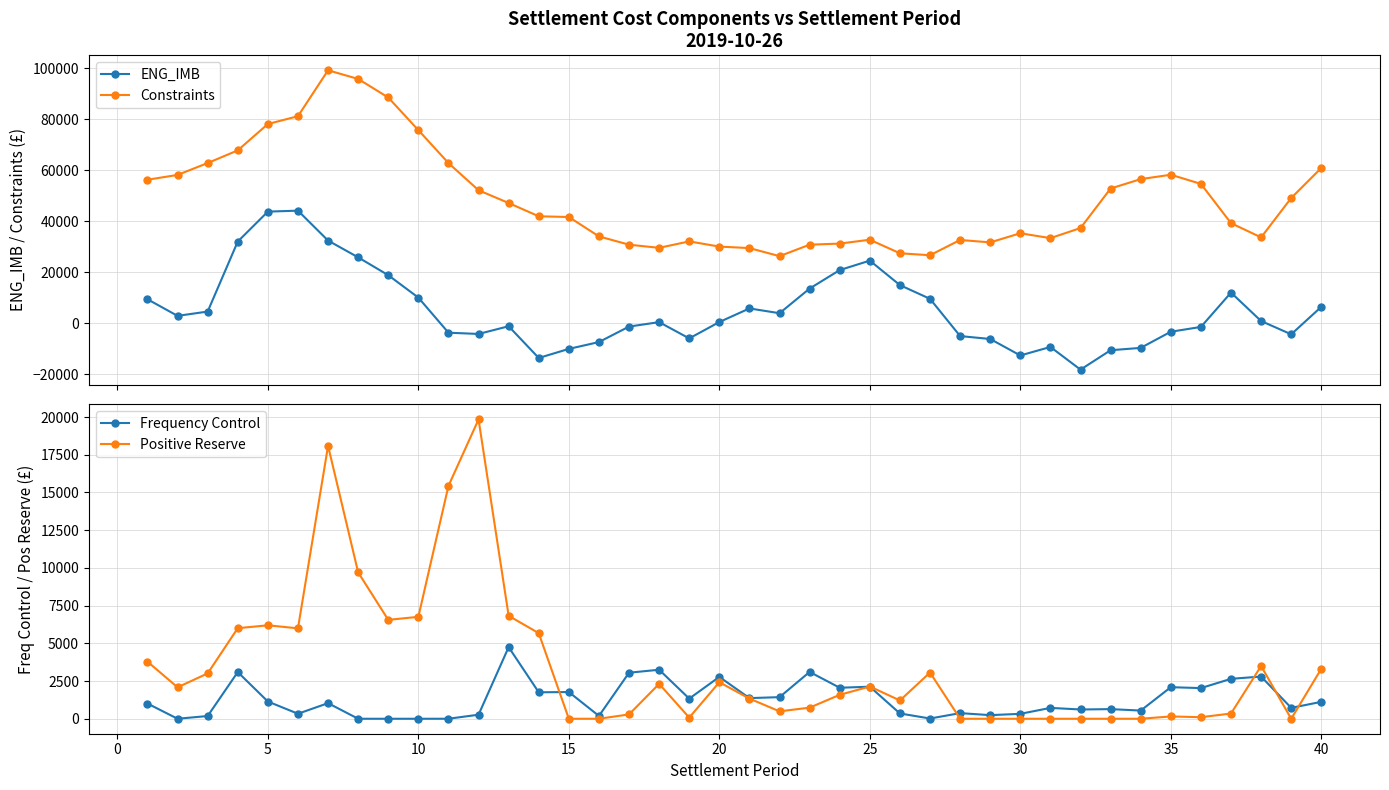

What is the greatest value displayed?

99251.6